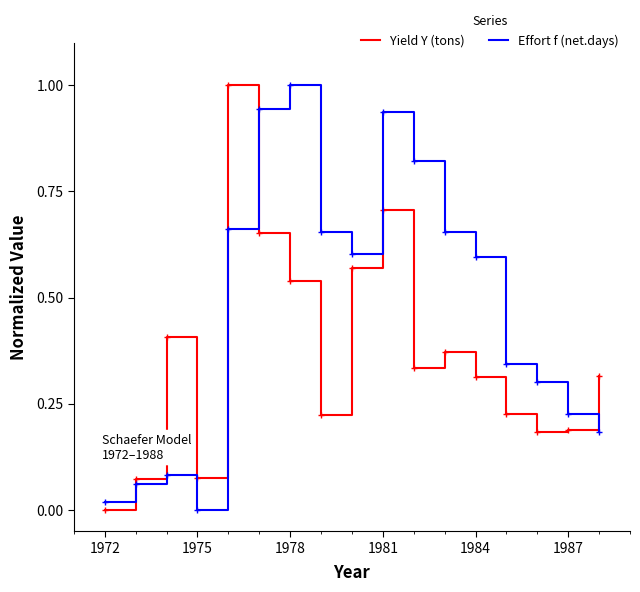

Which series ends up on top after the final intersection of Effort f (net.days) and Yield Y (tons)?

Yield Y (tons)